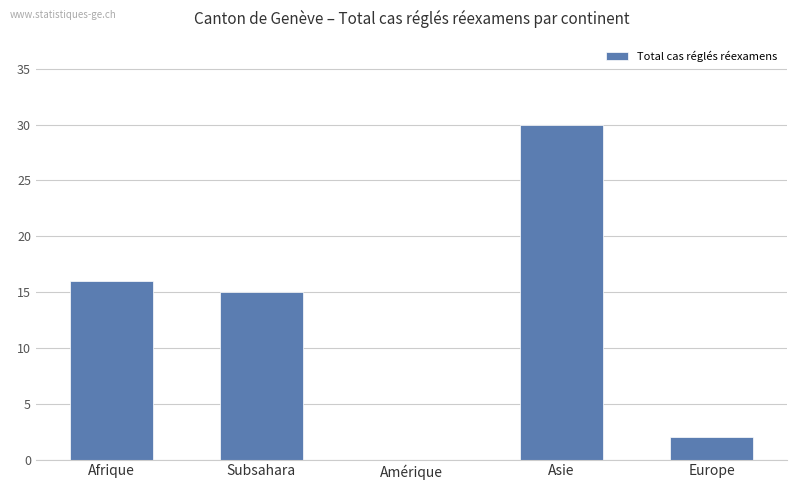

Approximately how many times larger is the value at Afrique compared to Subsahara?

1.1